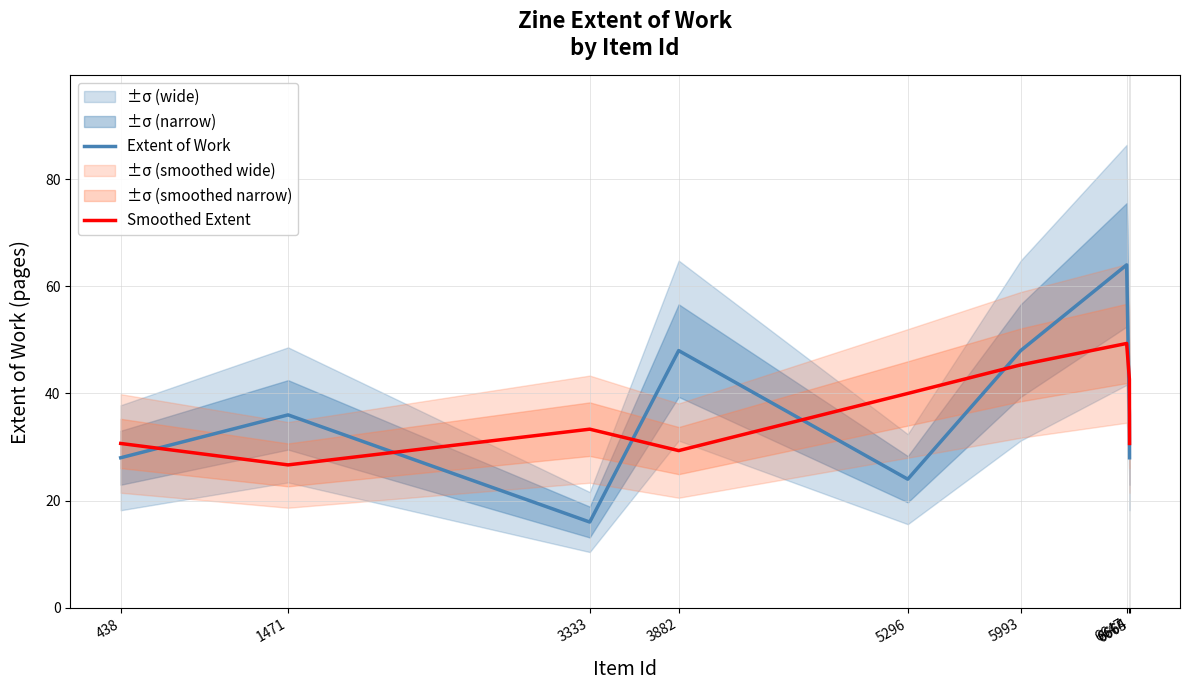

How many lines are shown in the chart?

2